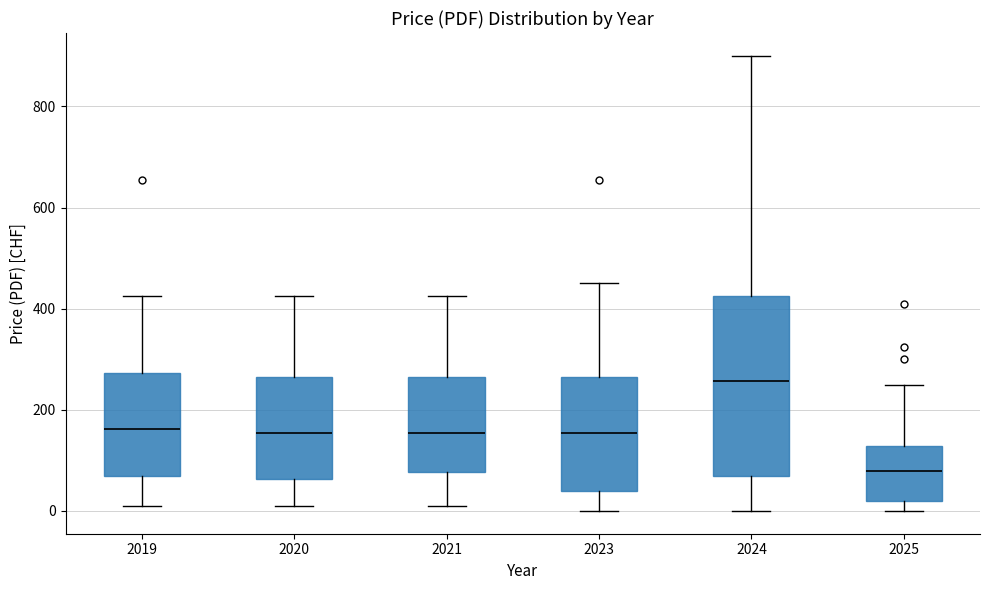

Which box's median line is the lowest?

2025